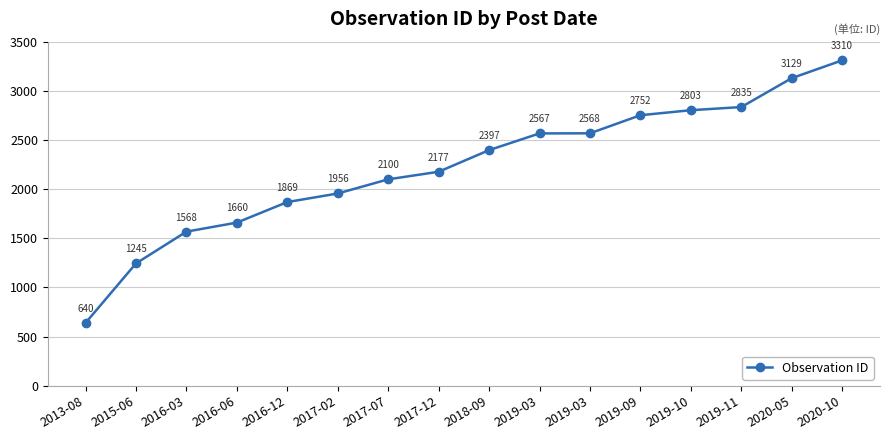

Which label corresponds to the smallest value in the chart?

2013-08